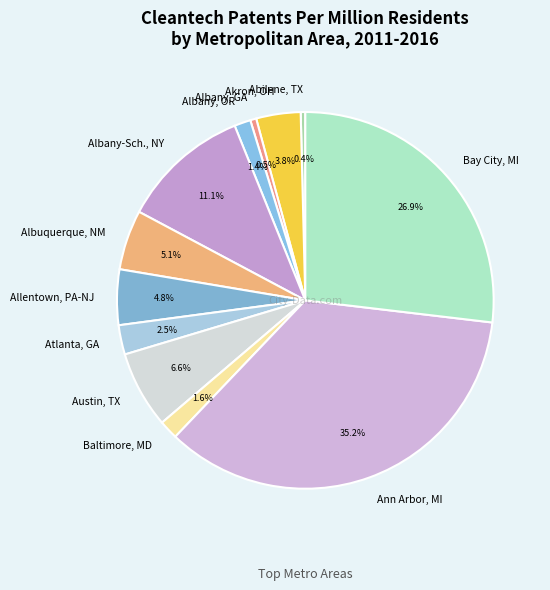

How many slices are in this pie chart?

12